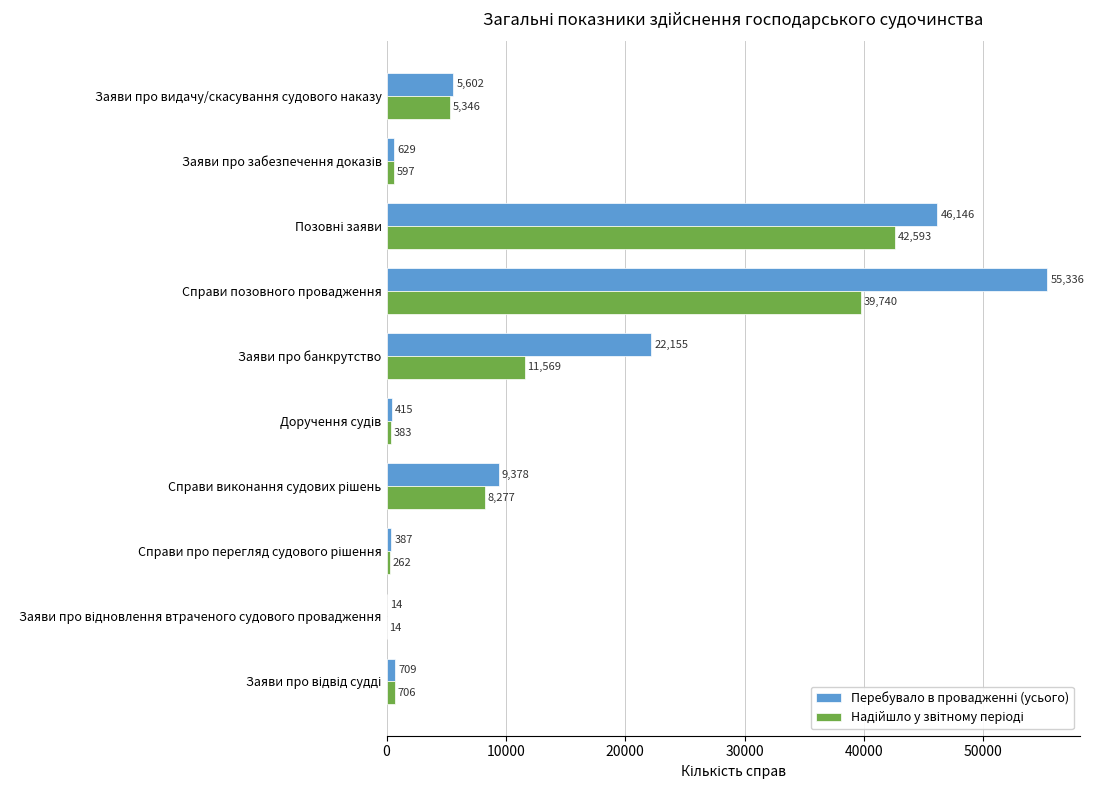

What is the maximum value shown in the chart?

55336